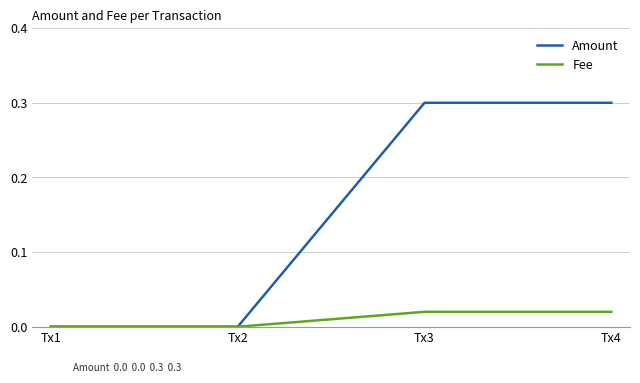

True or false: Amount has more than 2 points higher than both neighbors.

False